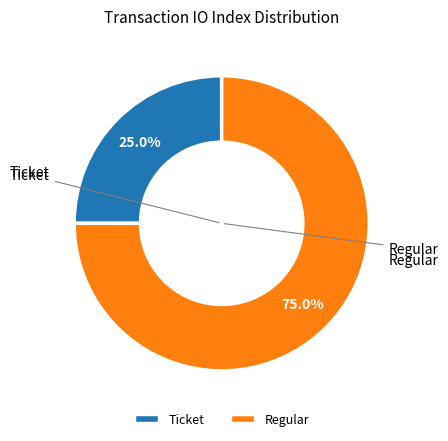

To the nearest percent, what is the difference between the Regular and Ticket slice percentages?

50%